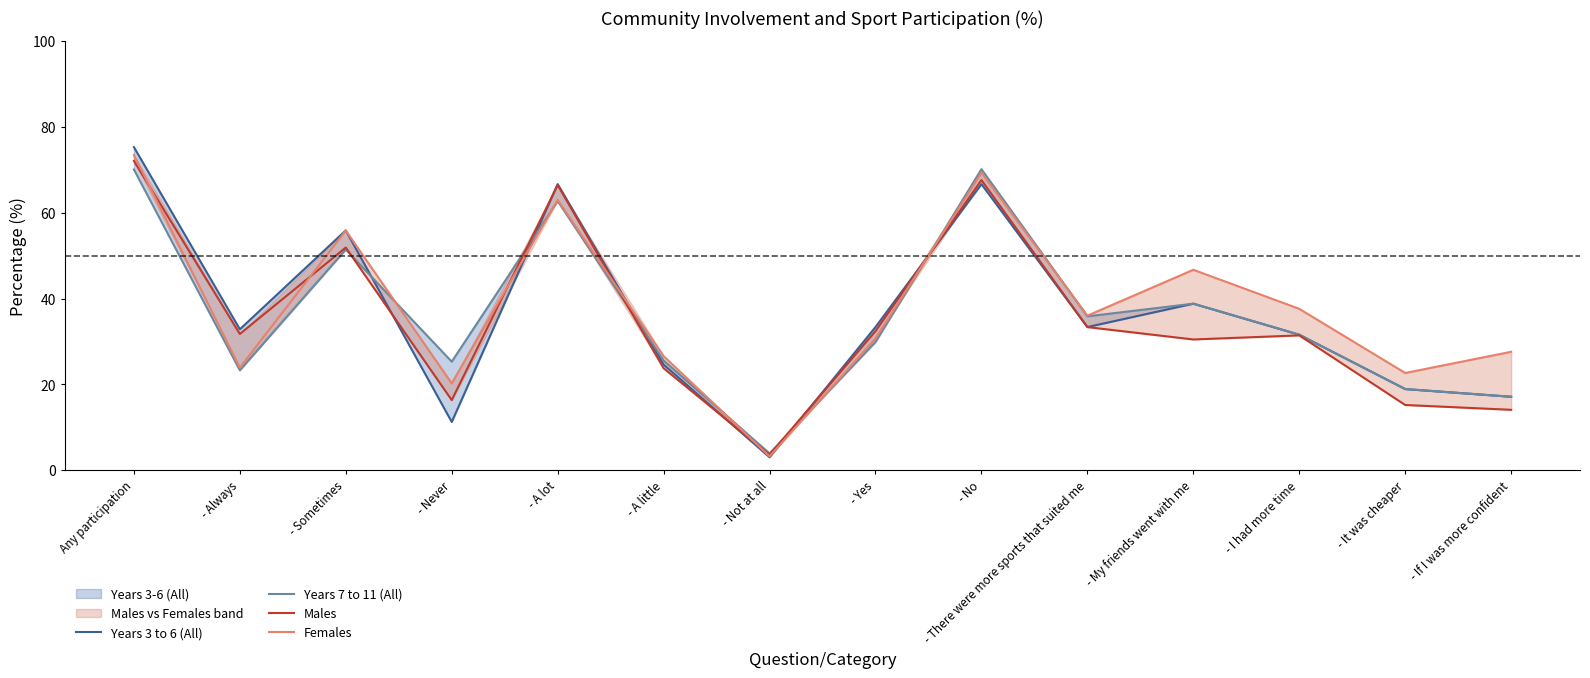

What is the difference between the highest and lowest values at - A little?

2.8